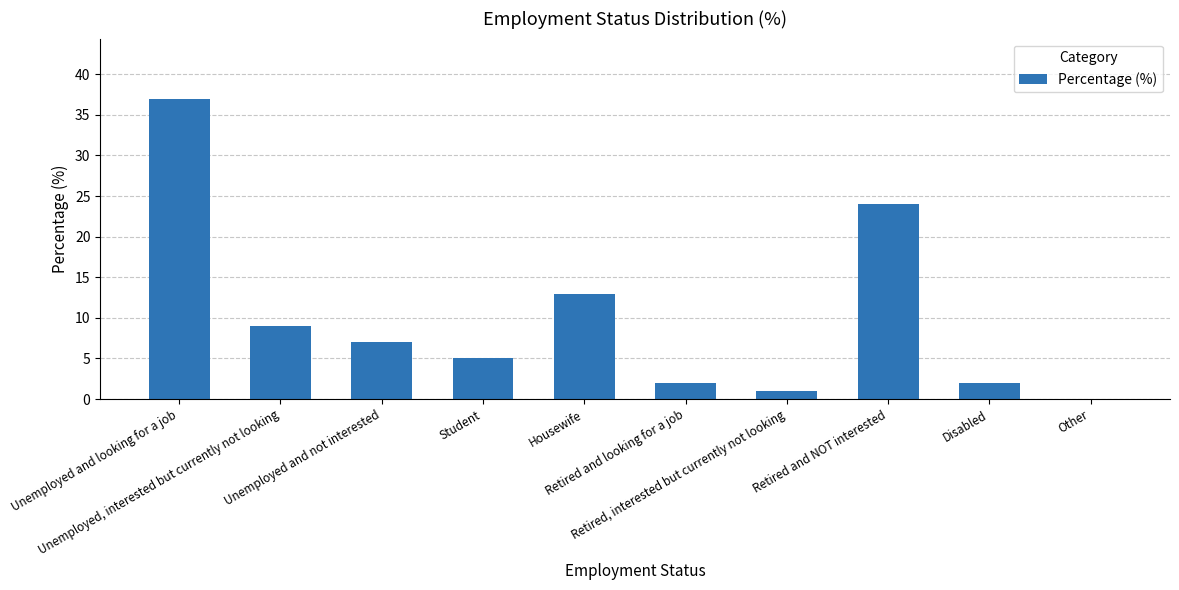

Which label corresponds to the largest value in the chart?

Unemployed and looking for a job